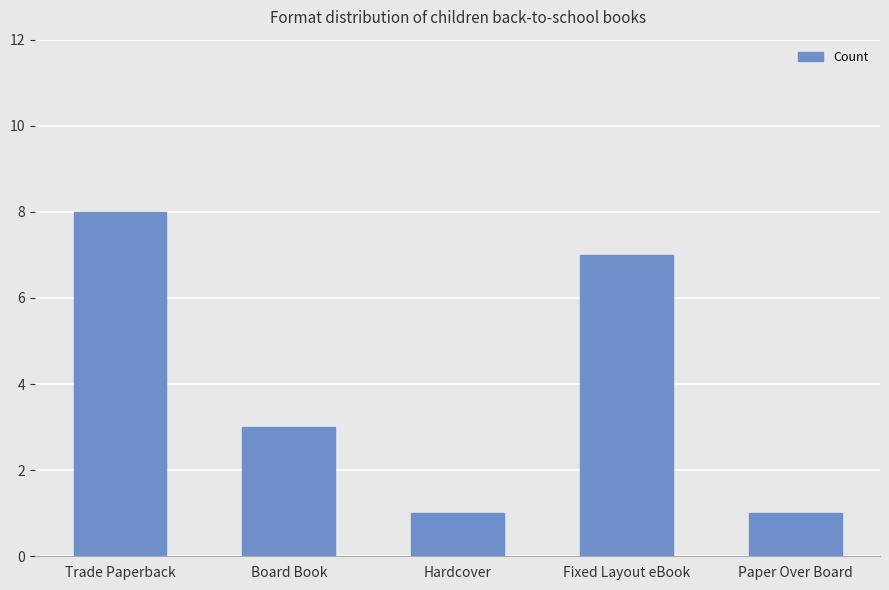

The value at Paper Over Board is 1. True or false?

True